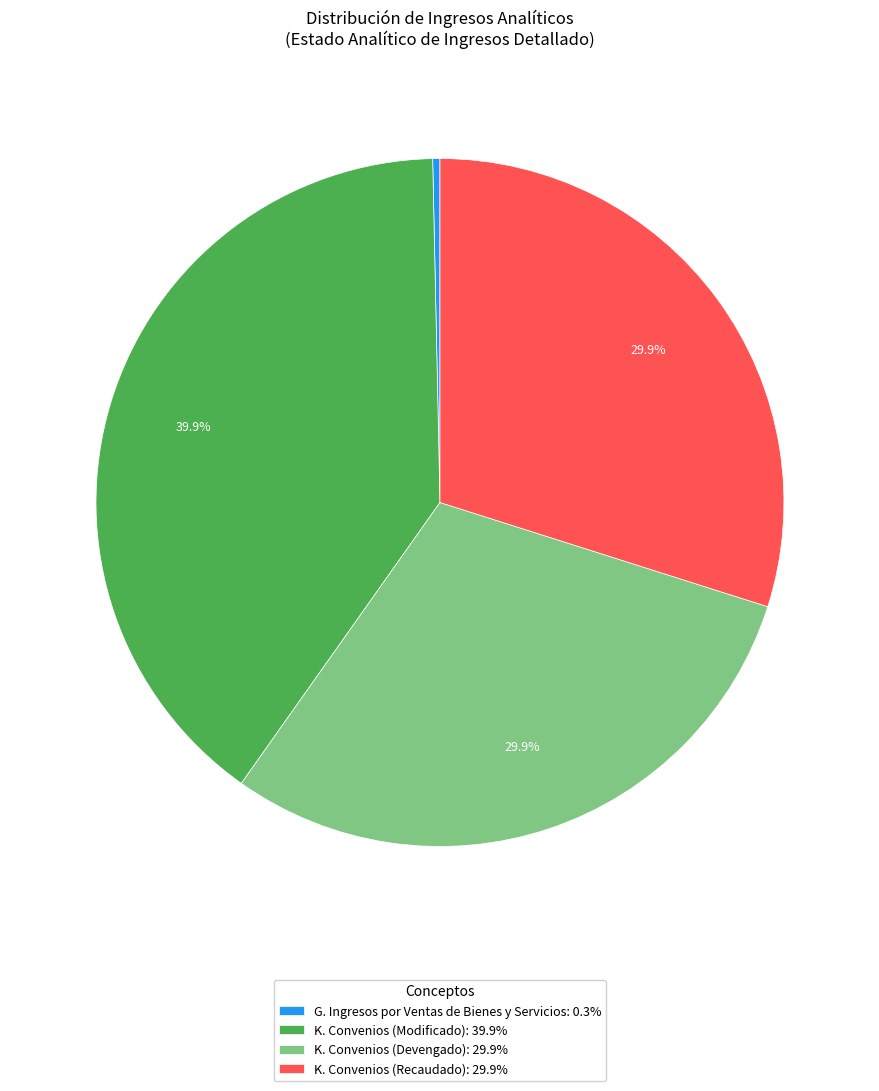

True or false: G. Ingresos por Ventas de Bienes y Servicios accounts for 0% of the total.

True